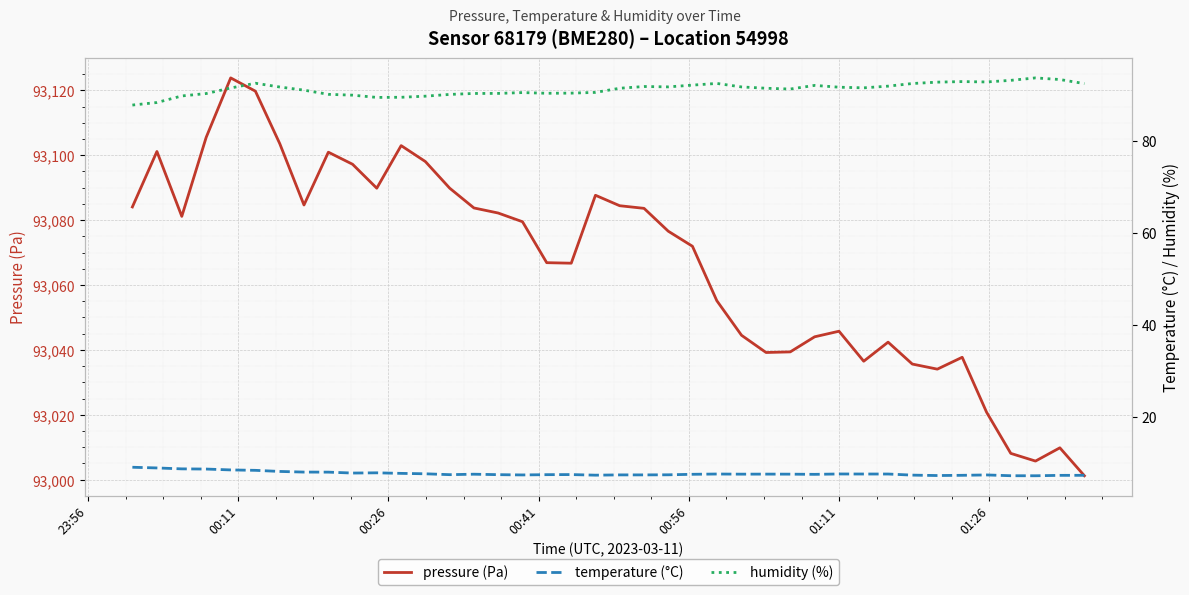

How many values in the pressure (Pa) series are below 93079?

20